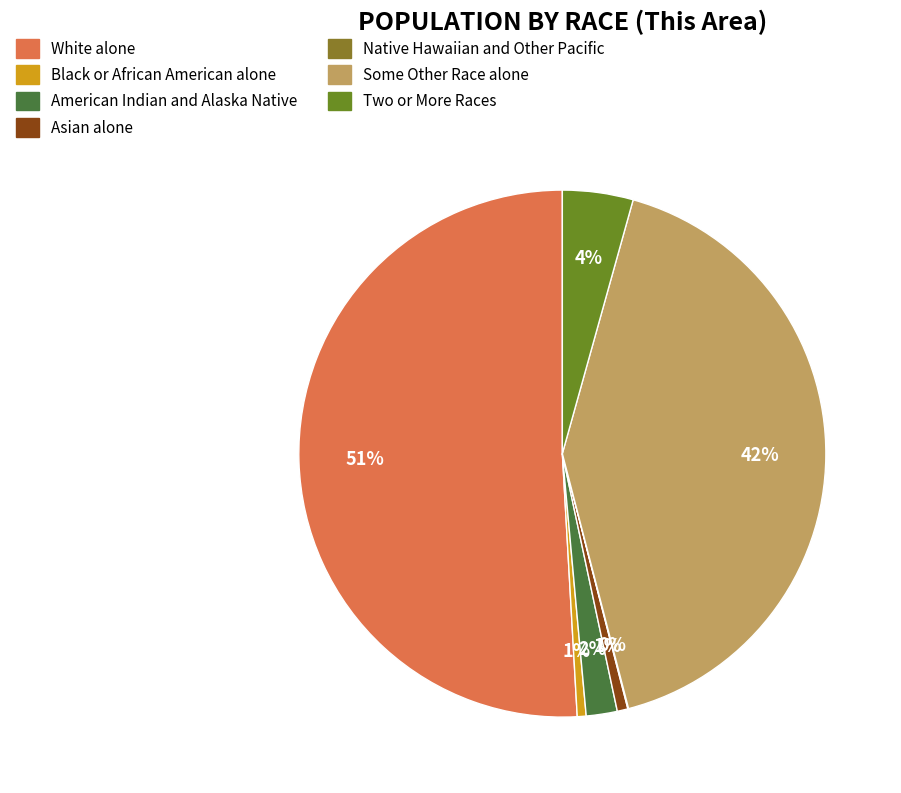

Which has a higher value, Native Hawaiian and Other Pacific or White alone?

White alone